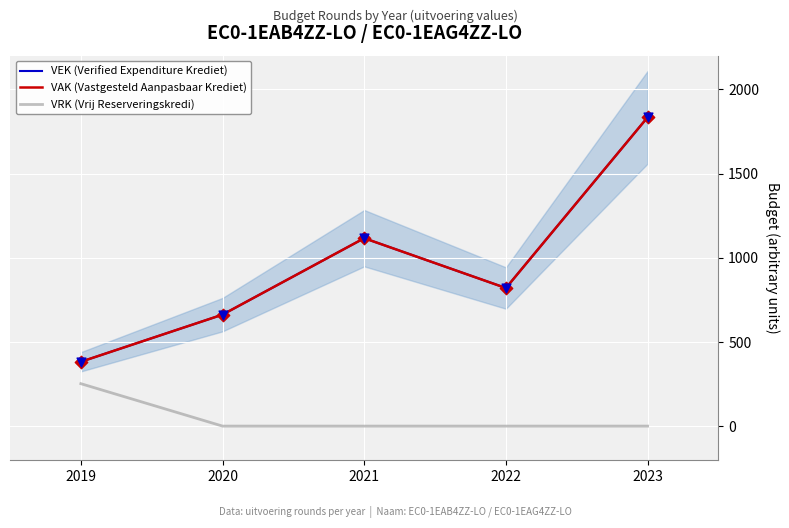

What is the total value across all series at 2021?

2232